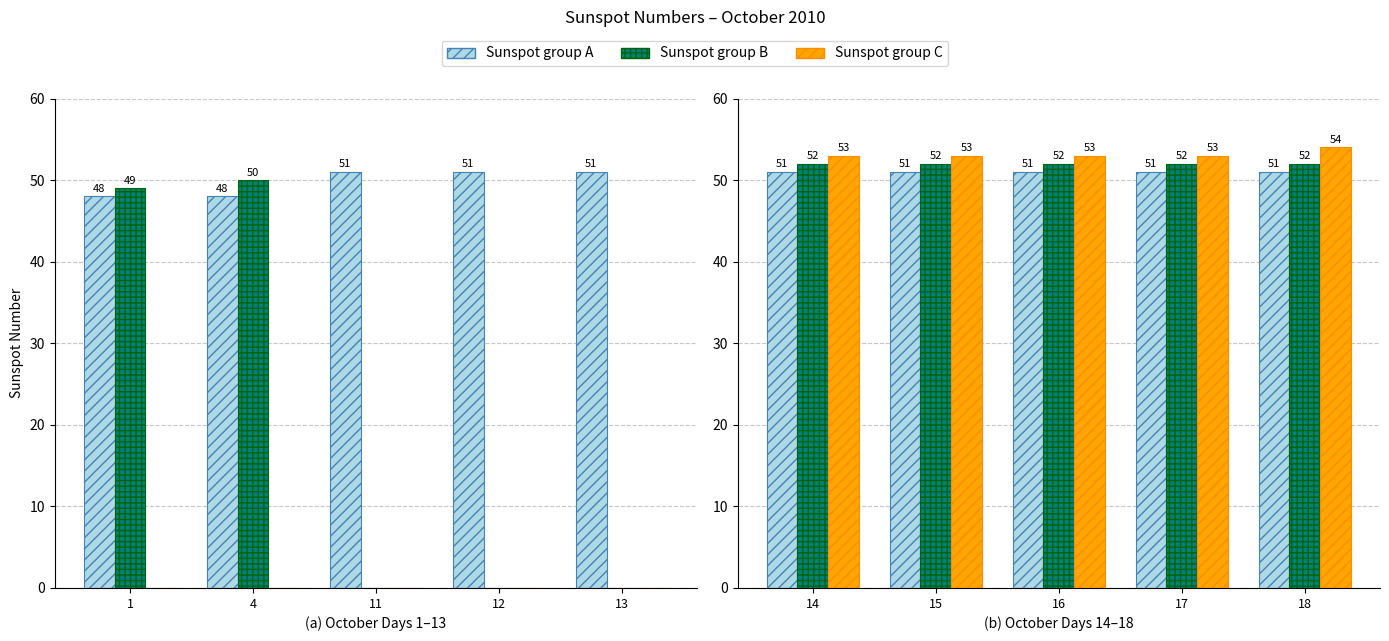

At how many categories does at least one series exceed 51?

5